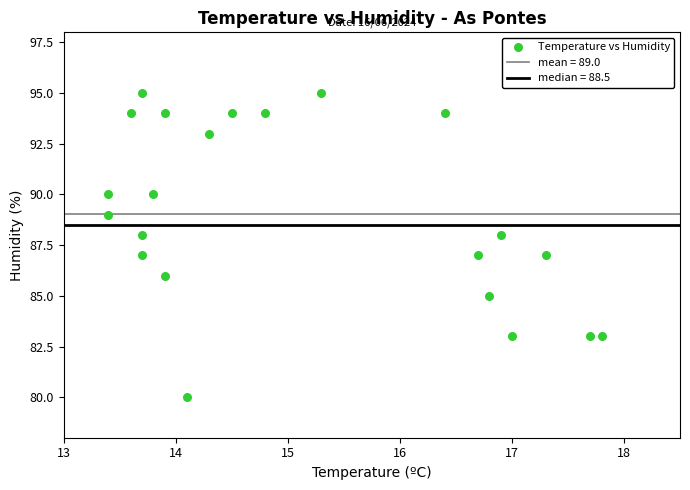

What is the range of Y values (max minus min)?

15